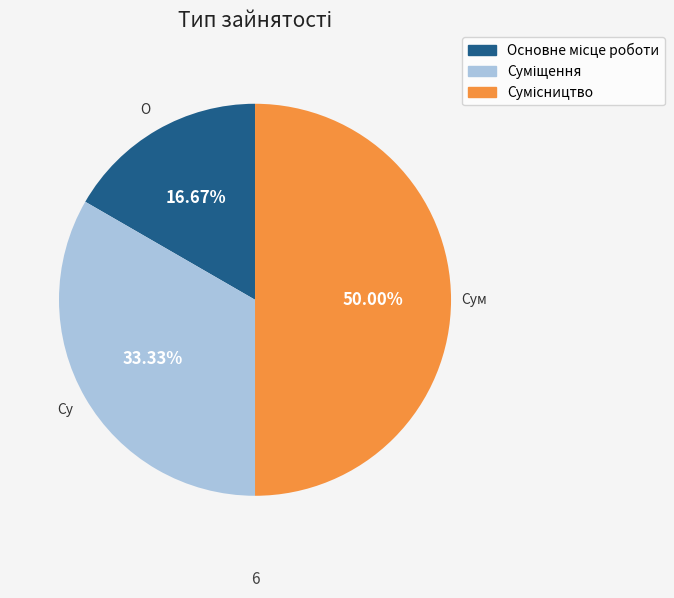

Is it true that Основне місце роботи is 17% of the pie?

True